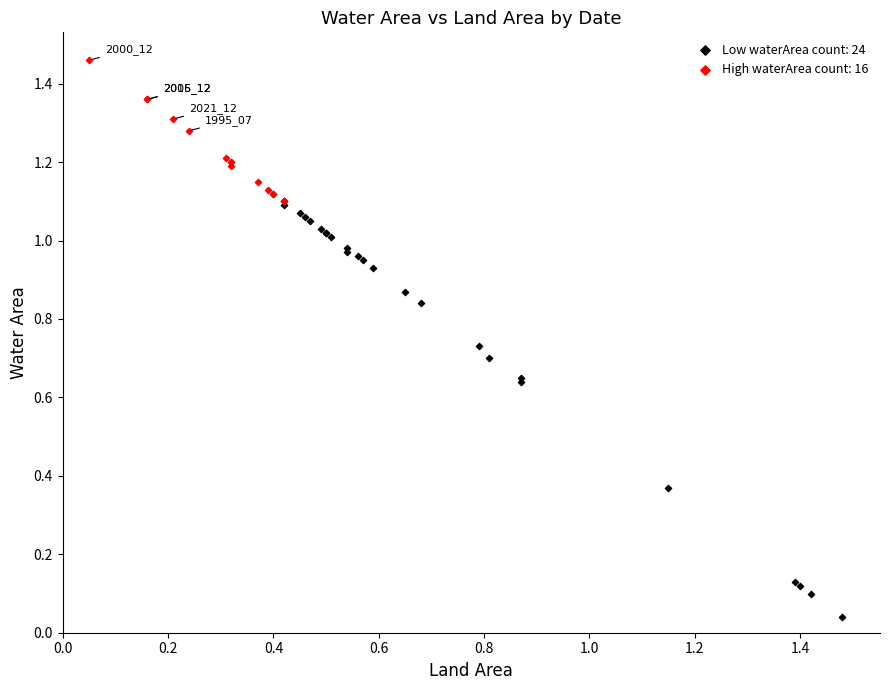

Which series has the widest spread of Y values?

Low waterArea count: 24